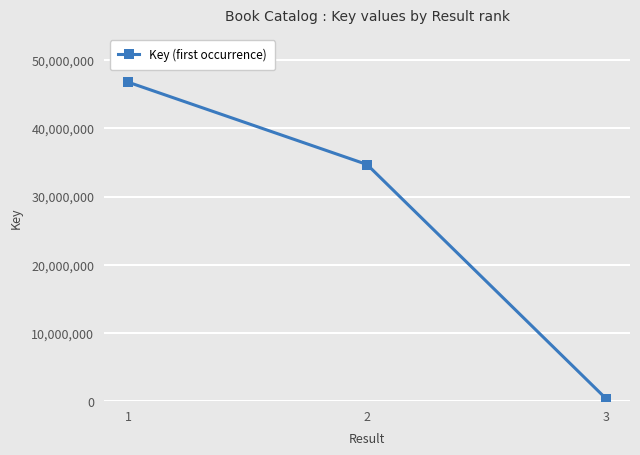

Reading left to right, what are all the values shown in this chart?

46789840	34696855	331461